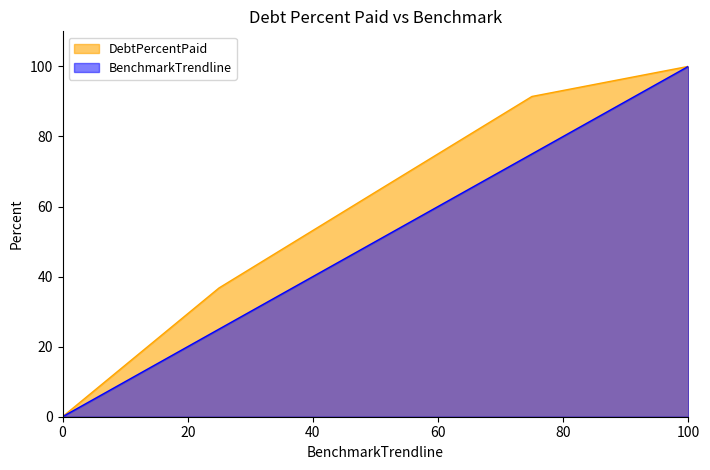

How many distinct data groups are displayed?

2